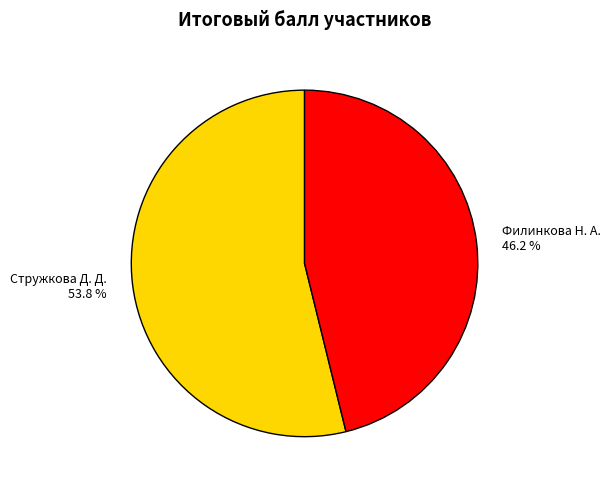

Is there a majority slice in this chart?

Yes